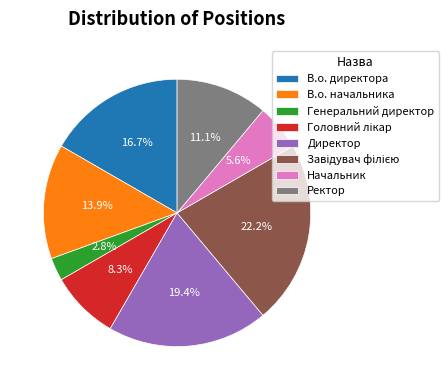

What percentage do В.о. начальника and Генеральний директор together represent?

16.7%